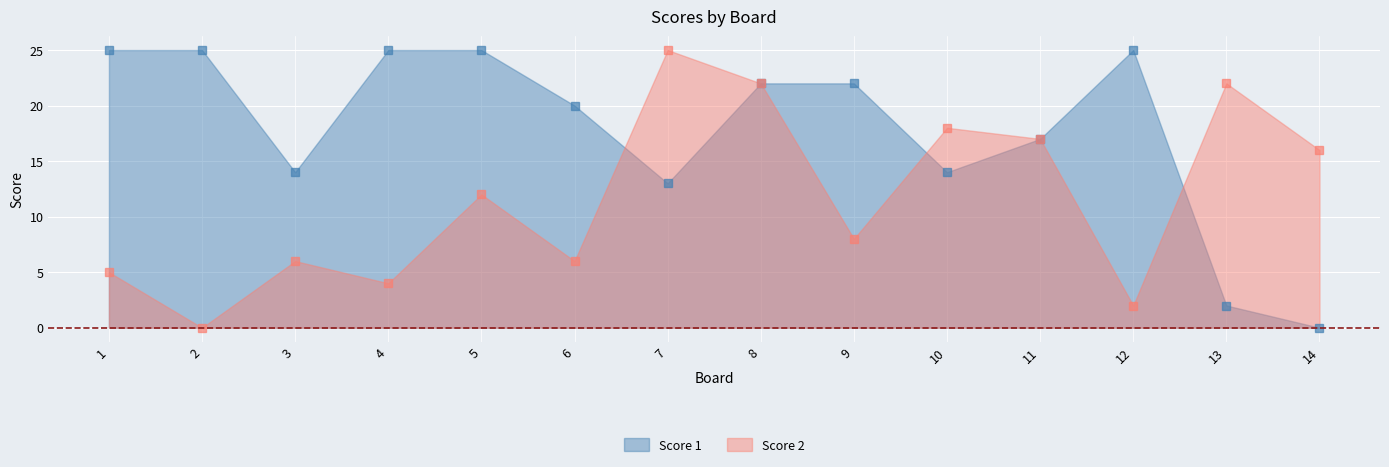

Which series has the widest spread of values?

Score 1